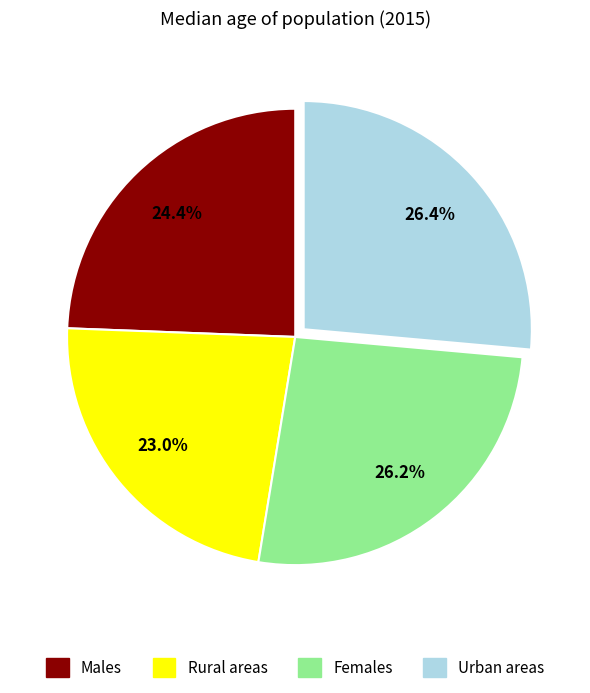

Combined, do Females and Rural areas account for over 50%?

No